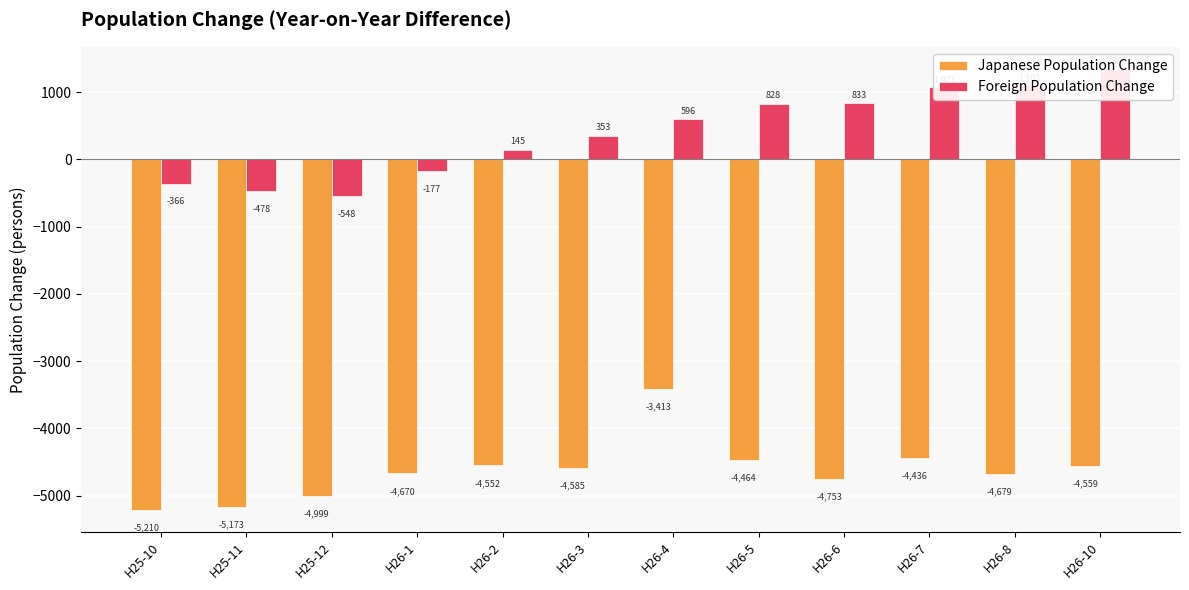

What position from the left is H26-5?

8